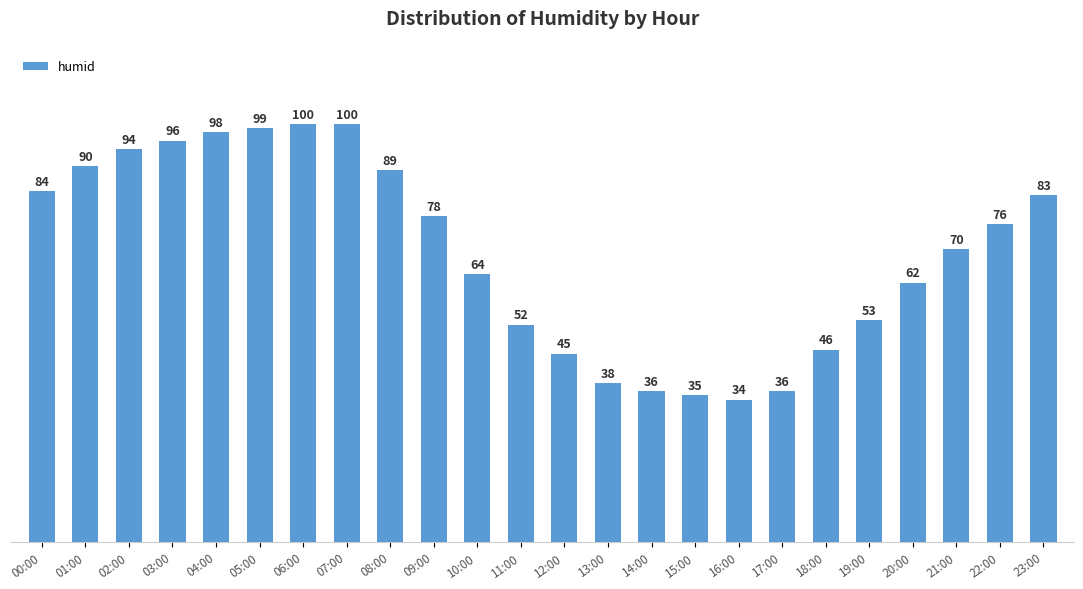

Reading right to left, what are all the values shown in this chart?

23:00=83	22:00=76	21:00=70	20:00=62	19:00=53	18:00=46	17:00=36	16:00=34	15:00=35	14:00=36	13:00=38	12:00=45	11:00=52	10:00=64	09:00=78	08:00=89	07:00=100	06:00=100	05:00=99	04:00=98	03:00=96	02:00=94	01:00=90	00:00=84